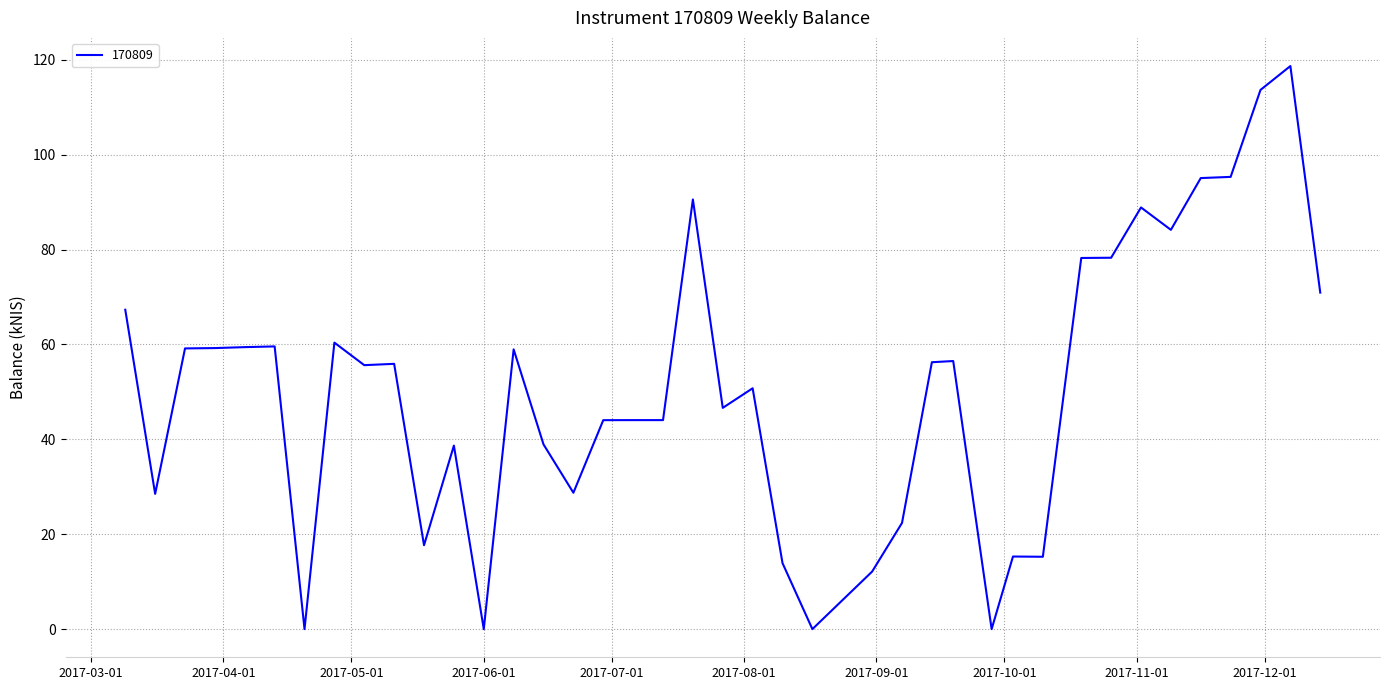

What is the difference between the maximum and minimum values?

118.7